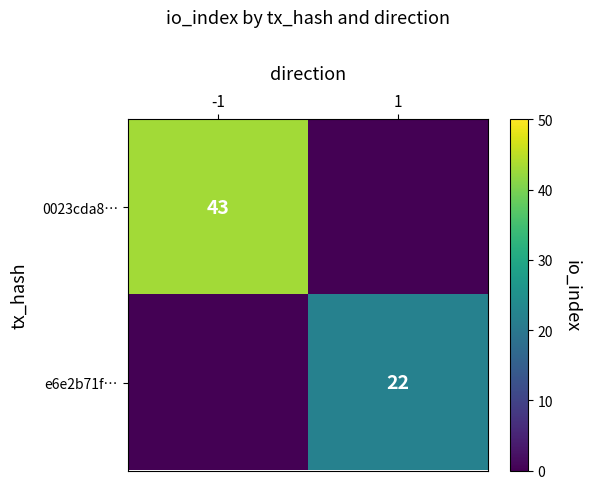

Is it true that e6e2b71f… equals 22 at 1?

True